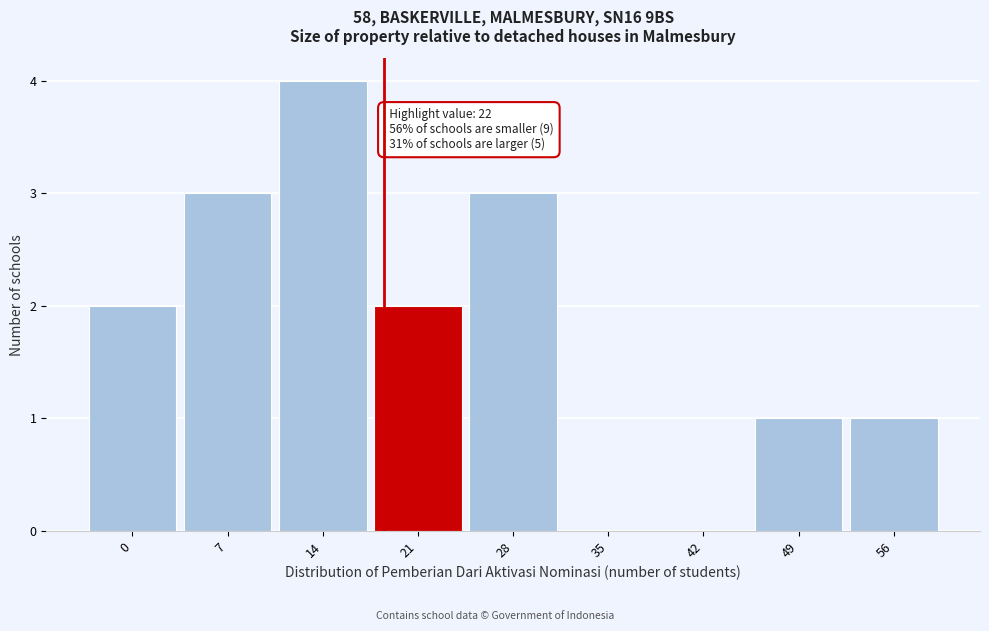

Reading left to right, extract all data points from this chart.

0=2	7=3	14=4	21=2	28=3	35=0	42=0	49=1	56=1